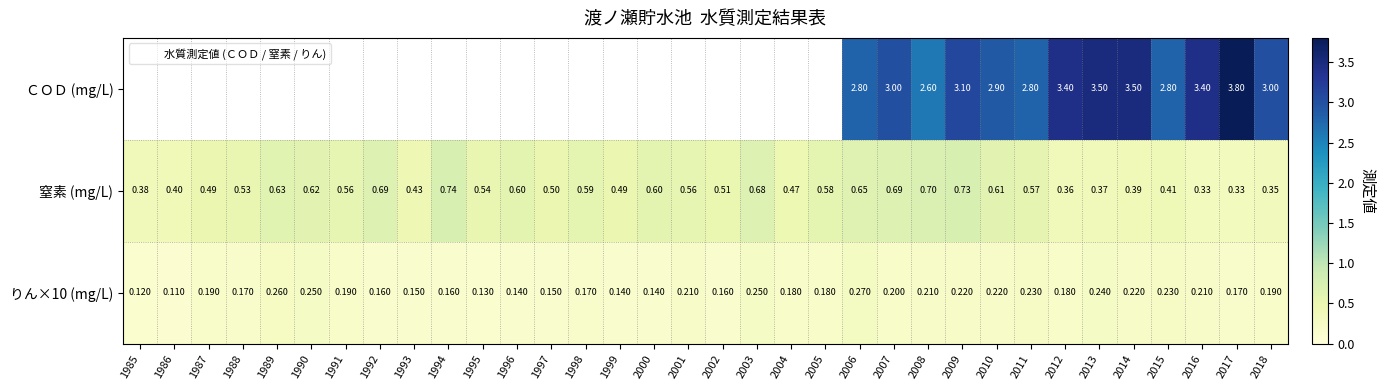

Which series changed the most between 1994 and 1996?

窒素 (mg/L)